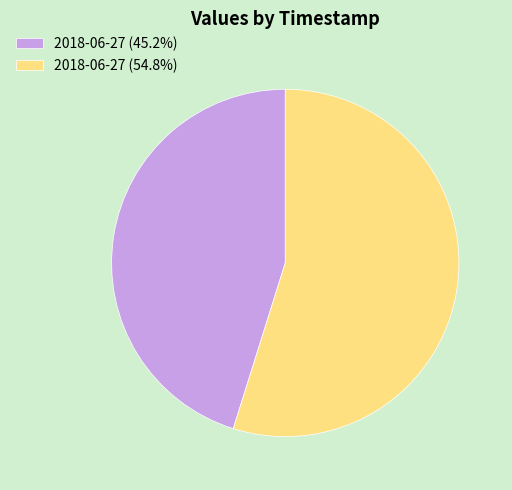

Combined, do 2018-06-27 (45.2%) and 2018-06-27 (54.8%) account for over 50%?

Yes